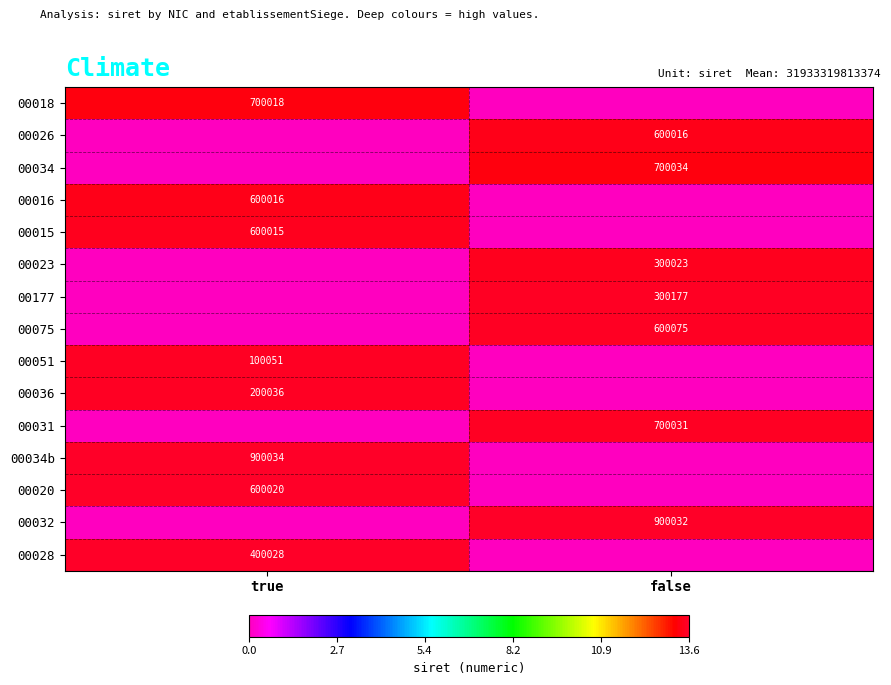

The 00016 series shows 867458 at true. True or false?

False